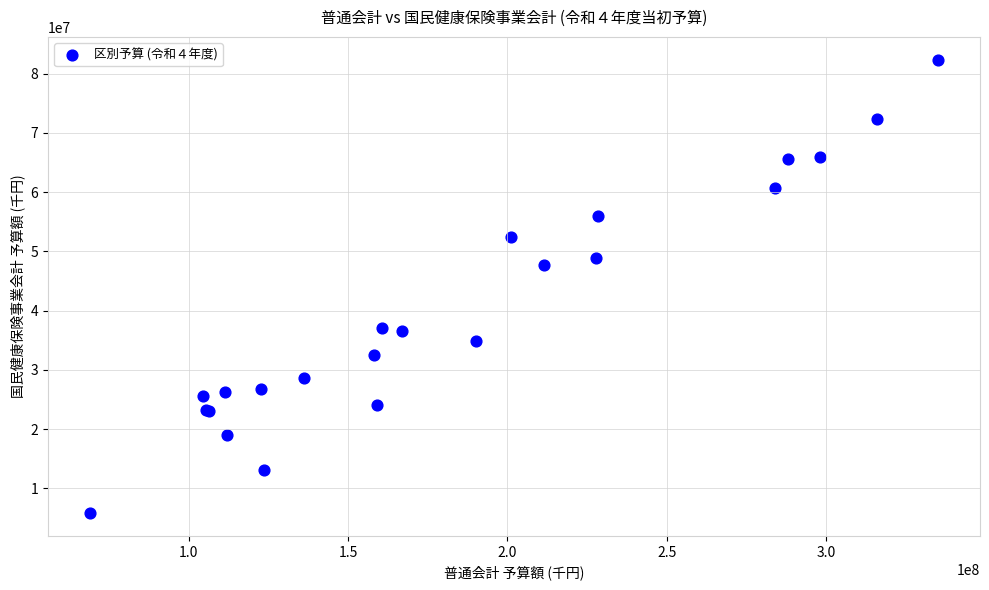

What Y value in the scatter plot is closest to 44091703?

47755769